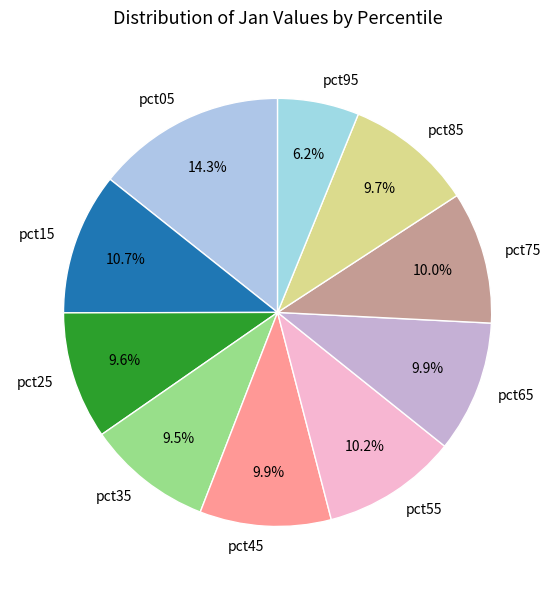

To the nearest percent, what is the combined percentage of pct95 and pct55?

16%